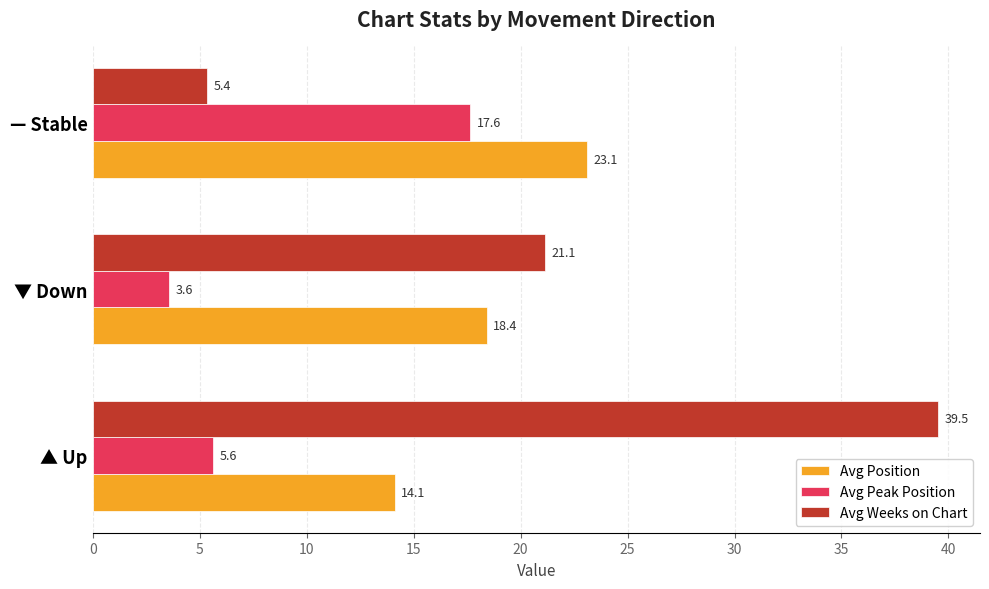

What is the difference between the maximum and second lowest values in the Avg Peak Position series?

12.0